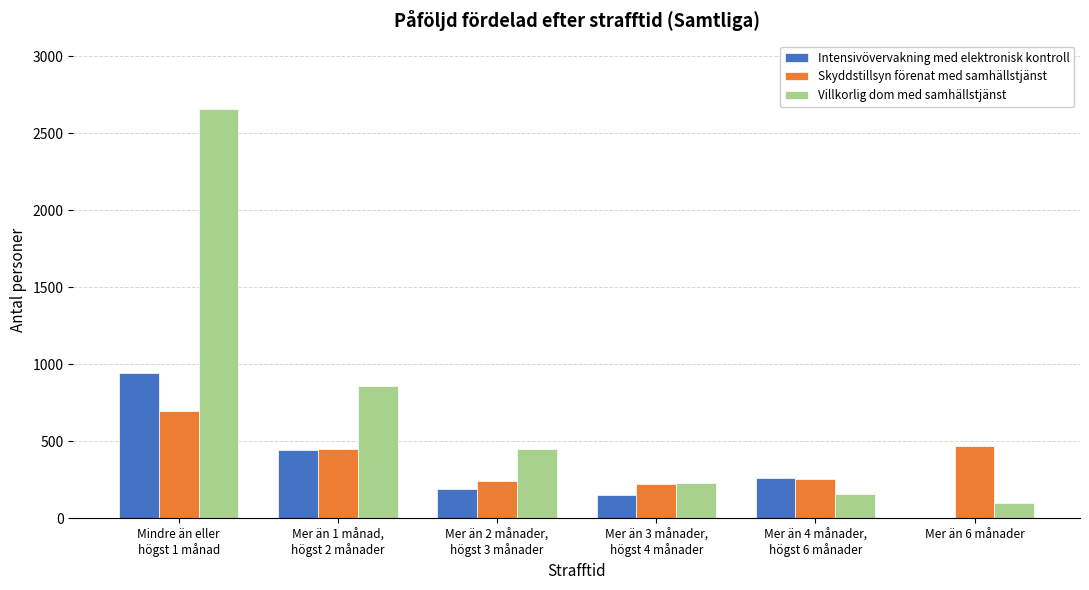

What is the maximum value for Intensivövervakning med elektronisk kontroll?

941